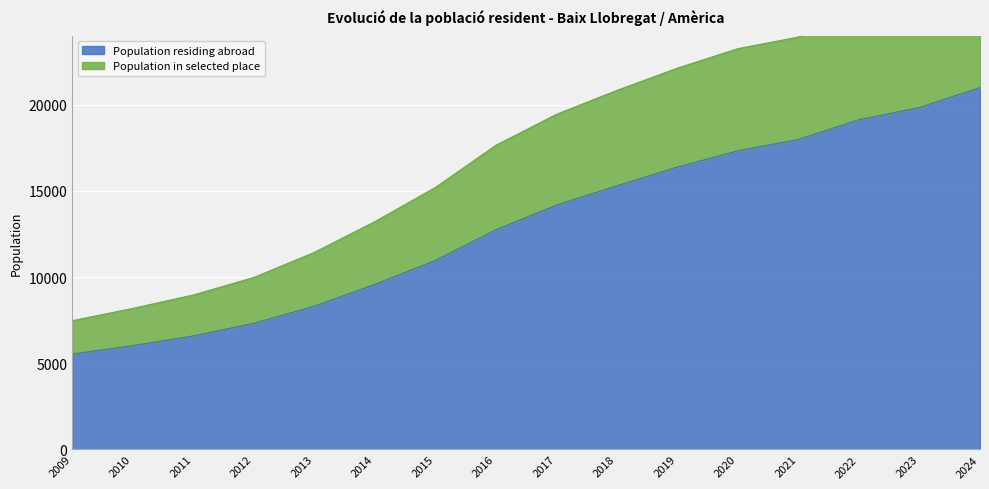

What is the minimum value for Population residing abroad?

5532